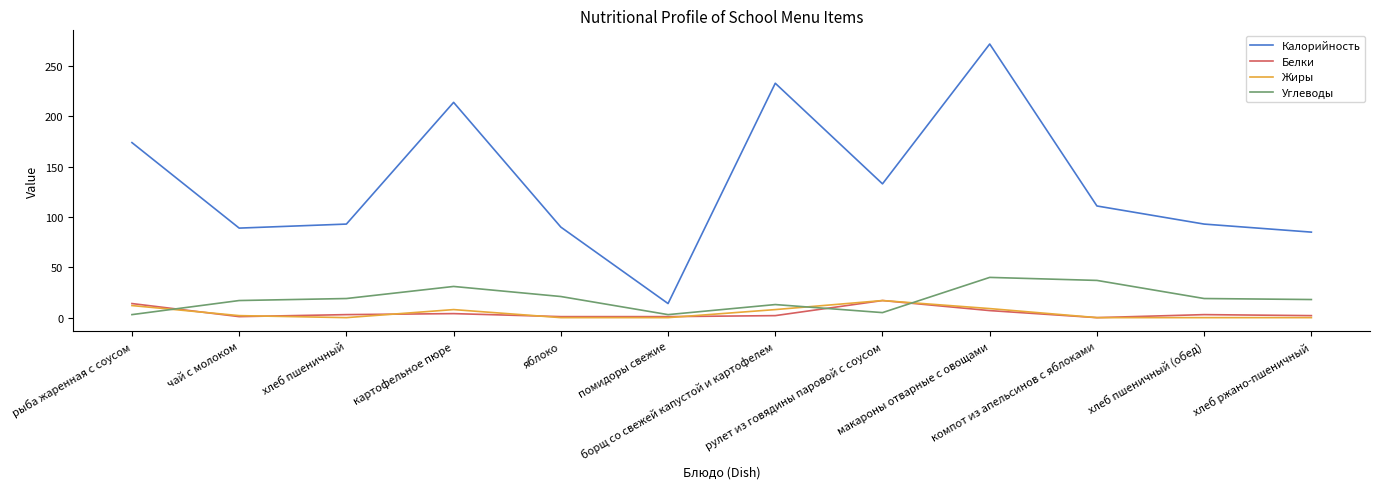

What is the difference between the maximum and minimum values in the Жиры series?

17